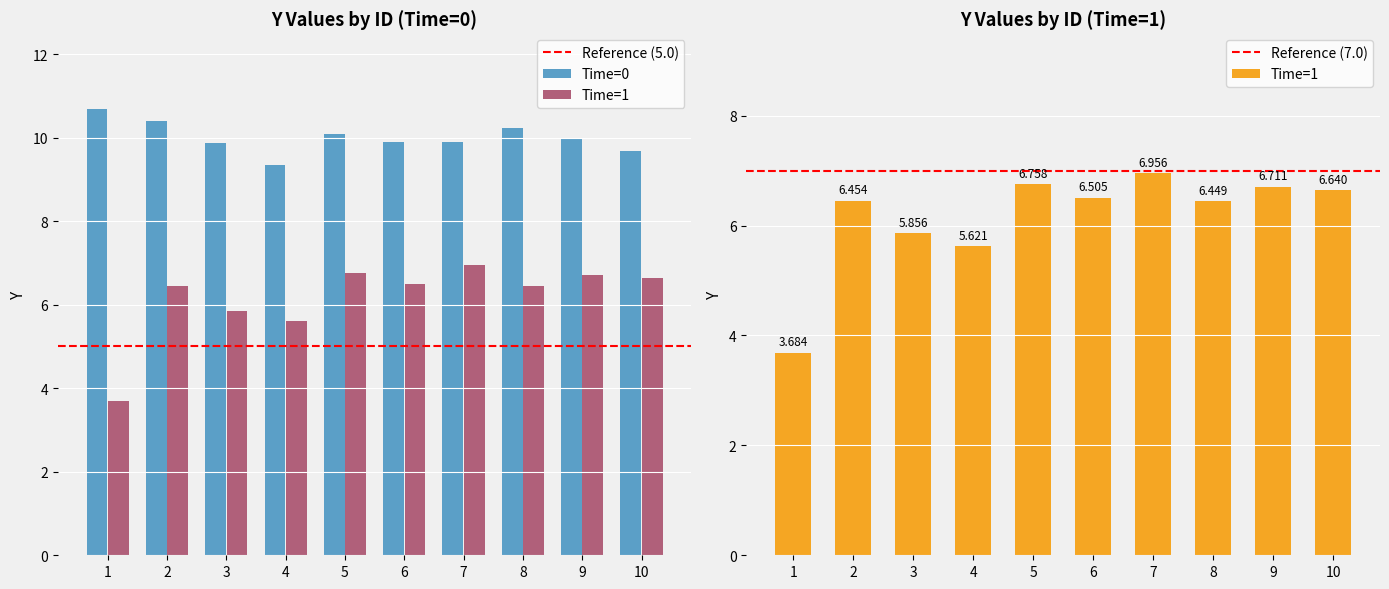

Read the Time=0 value at 2.

10.4